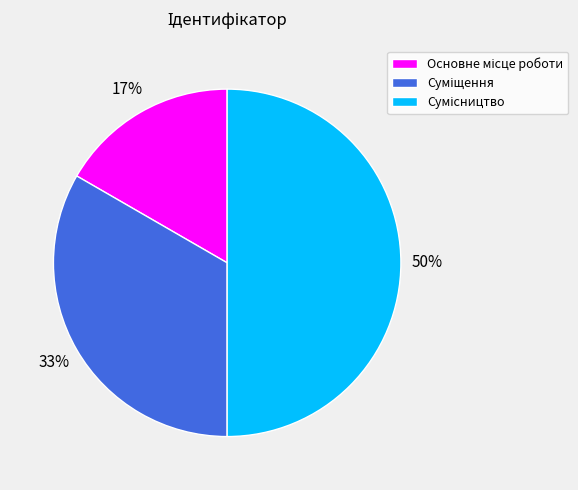

To the nearest percent, what is the average slice percentage?

33%